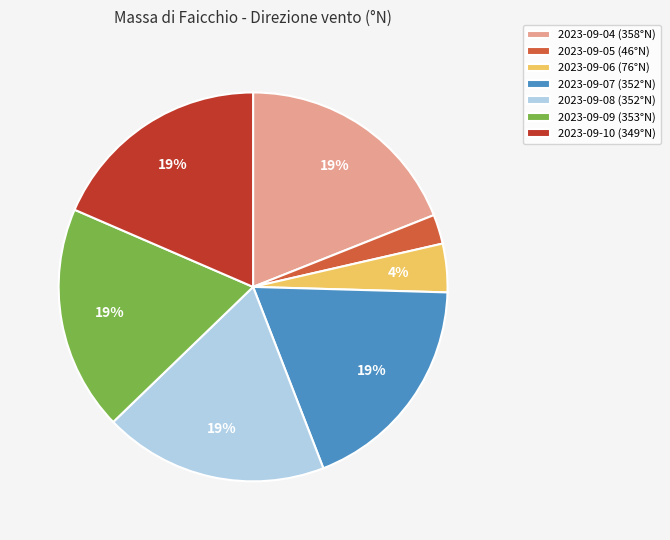

Combined, do 2023-09-08 (352°N) and 2023-09-07 (352°N) account for over 50%?

No